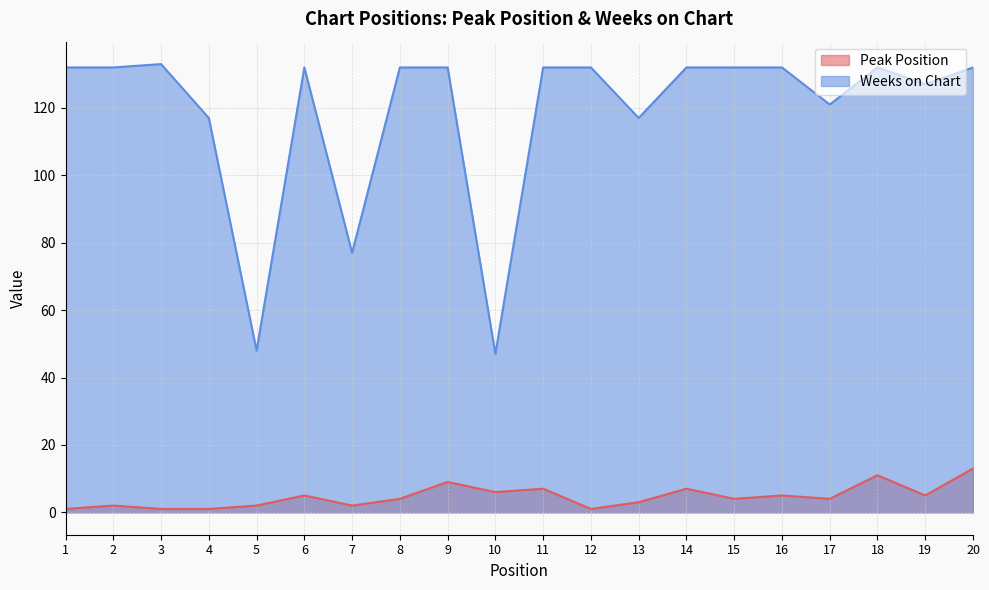

At which category is the sum across all series the highest?

20